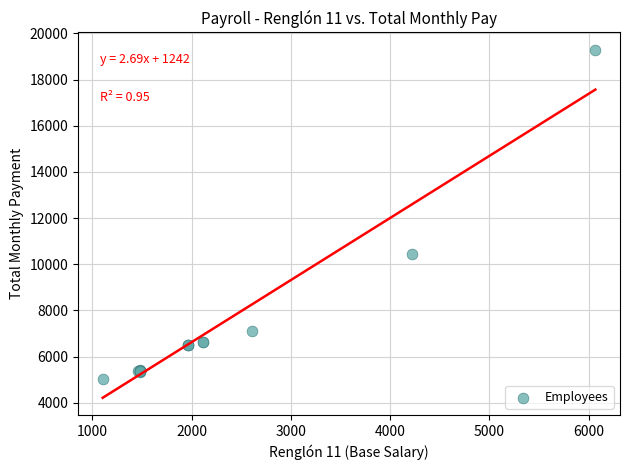

What Y value in the scatter plot is closest to 12160?

10444